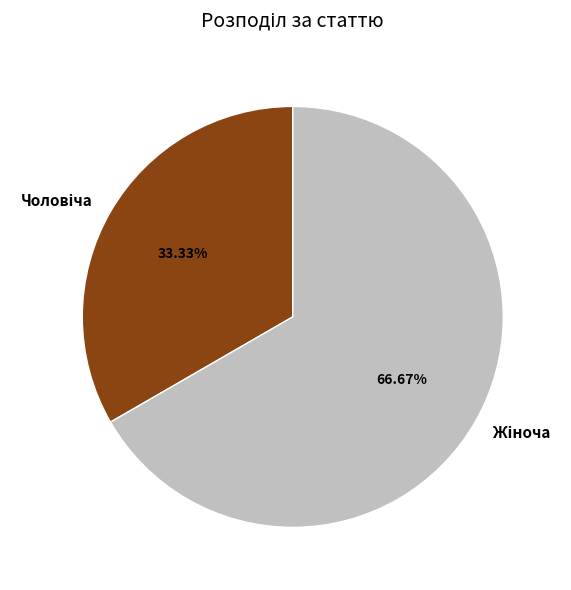

Is there any slice that represents more than half of the pie?

Yes